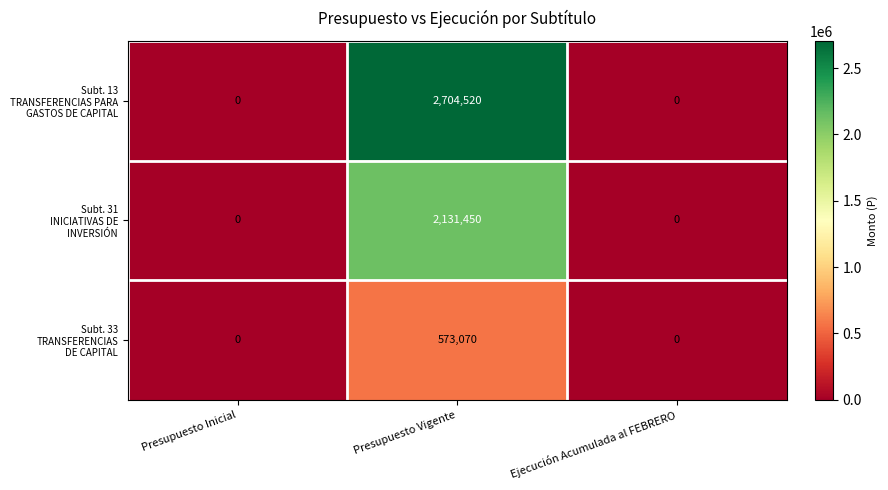

Count the number of data series in this chart.

3